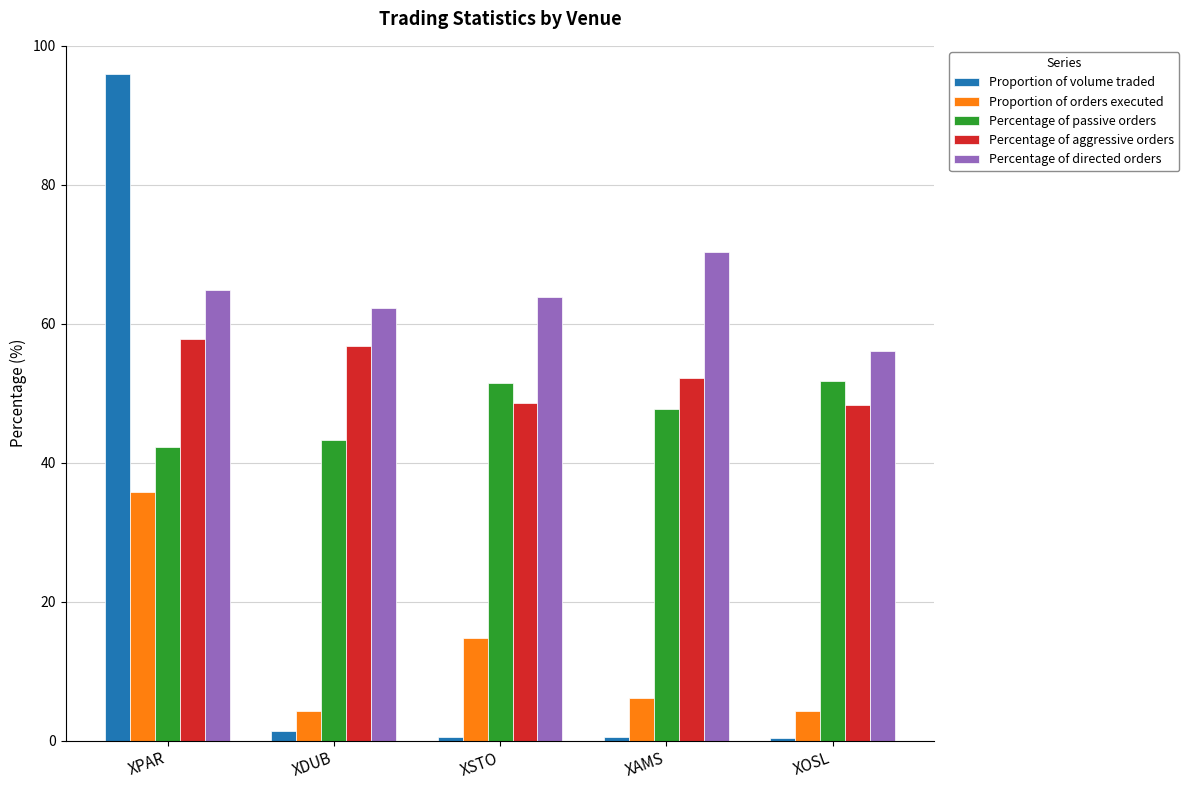

At which category is the sum across all series the highest?

XPAR